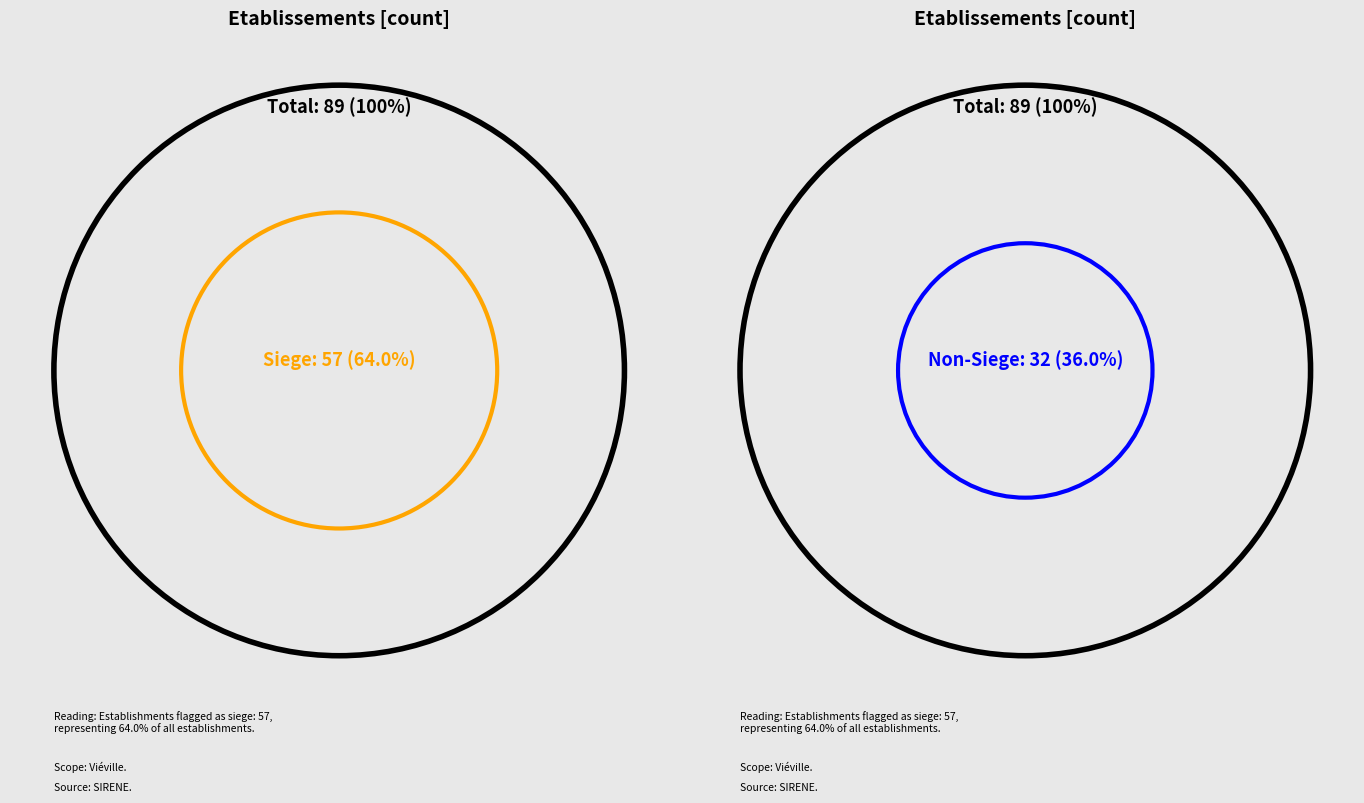

Which category has the smallest portion of the pie?

false